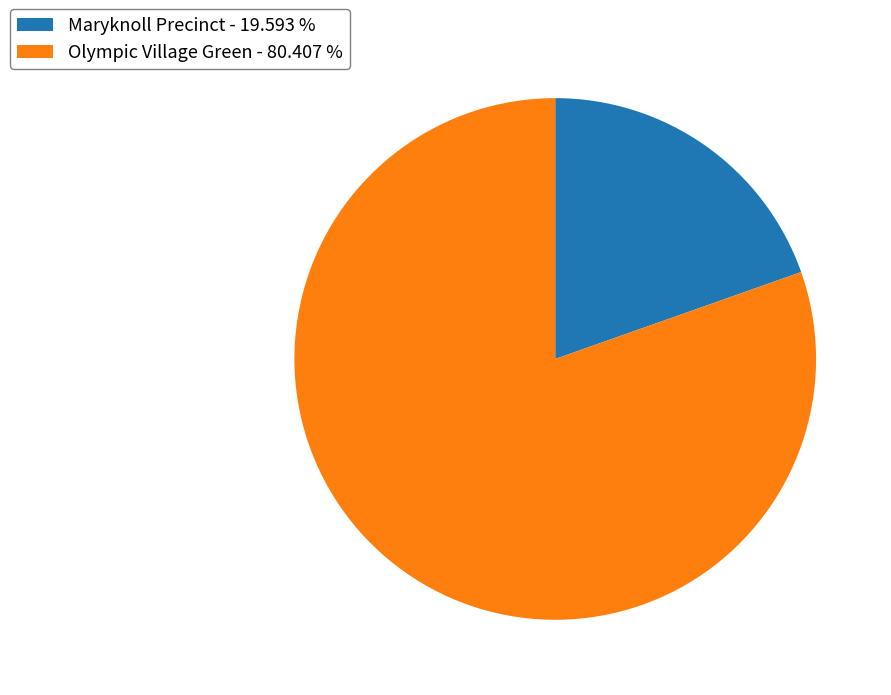

Which slice is the smallest?

Maryknoll Precinct